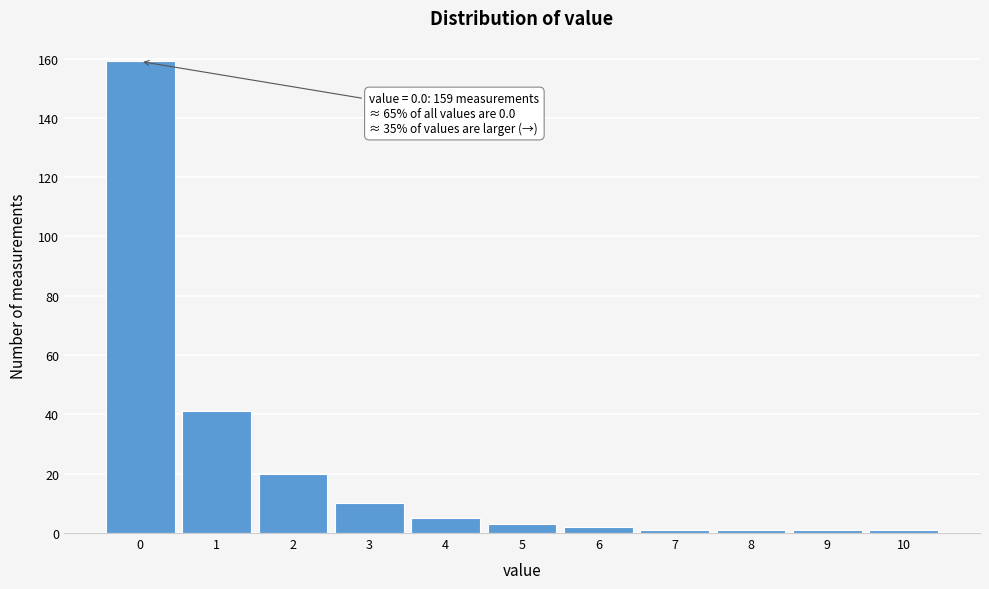

Which range on the x-axis has the tallest bar?

-0.5 to 0.5